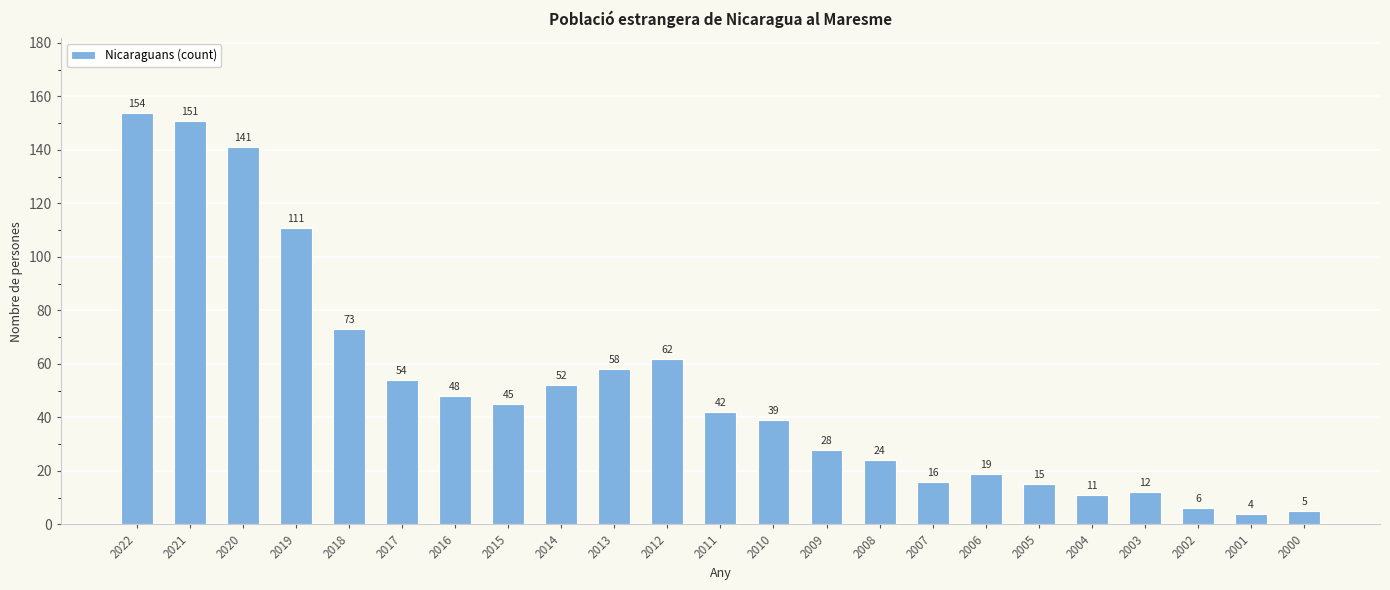

Rank the categories by value from highest to lowest.

2022, 2021, 2020, 2019, 2018, 2012, 2013, 2017, 2014, 2016, 2015, 2011, 2010, 2009, 2008, 2006, 2007, 2005, 2003, 2004, 2002, 2000, 2001